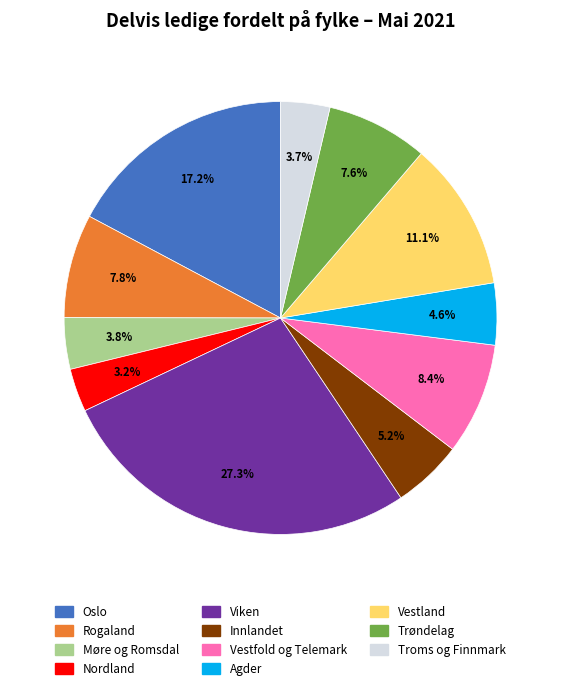

True or false: Viken accounts for 27% of the total.

True